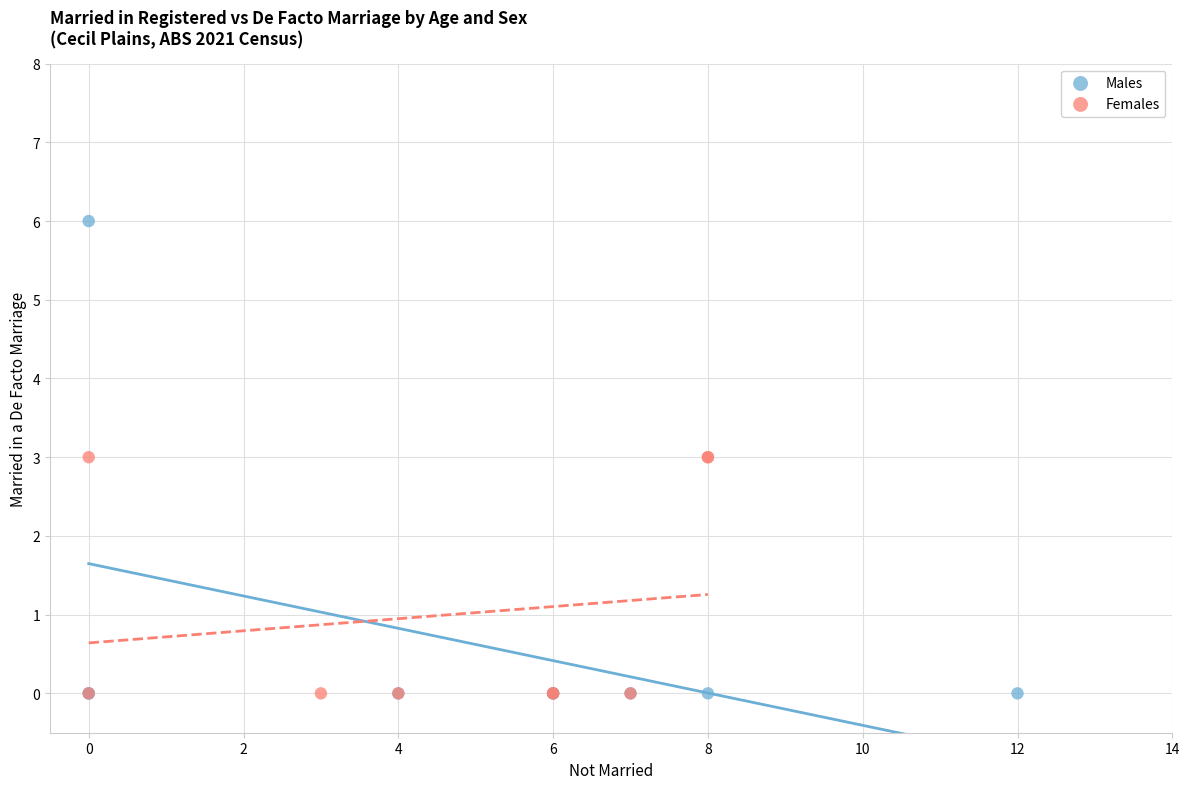

Which series contains the highest Y value?

Males